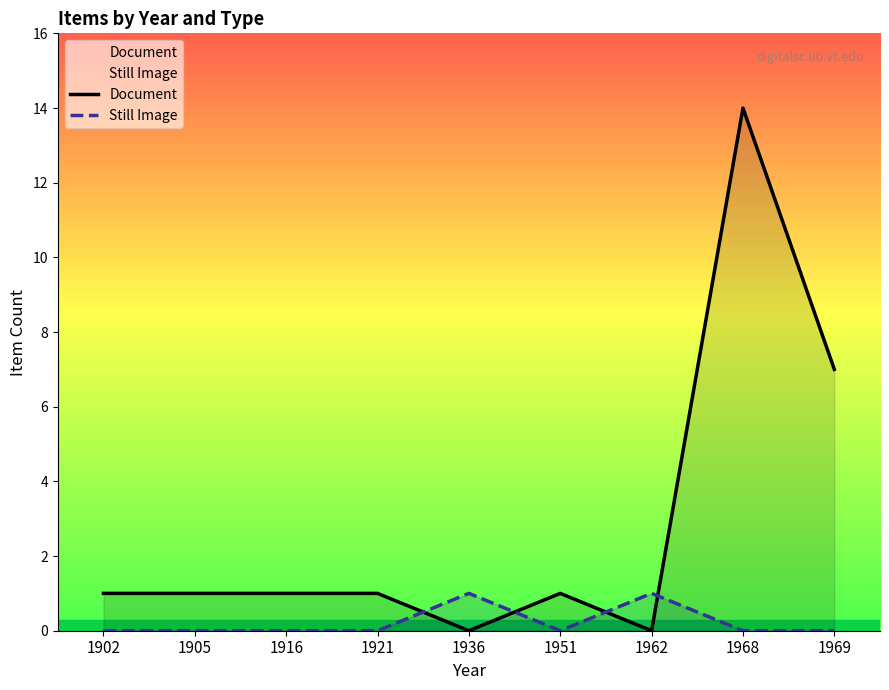

What is the value of the Document point at the 1st from the left?

1